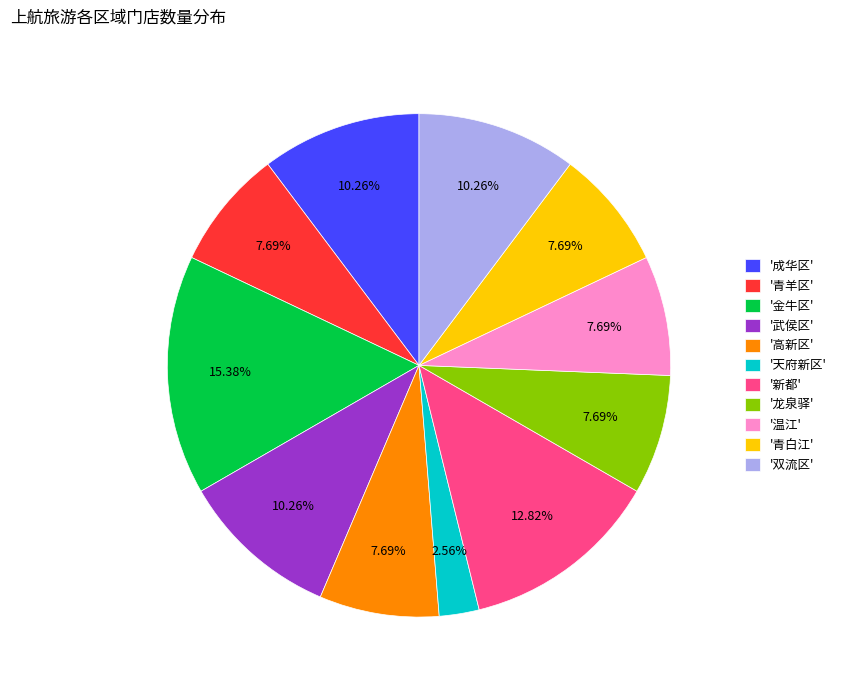

Does any single category account for the majority?

No